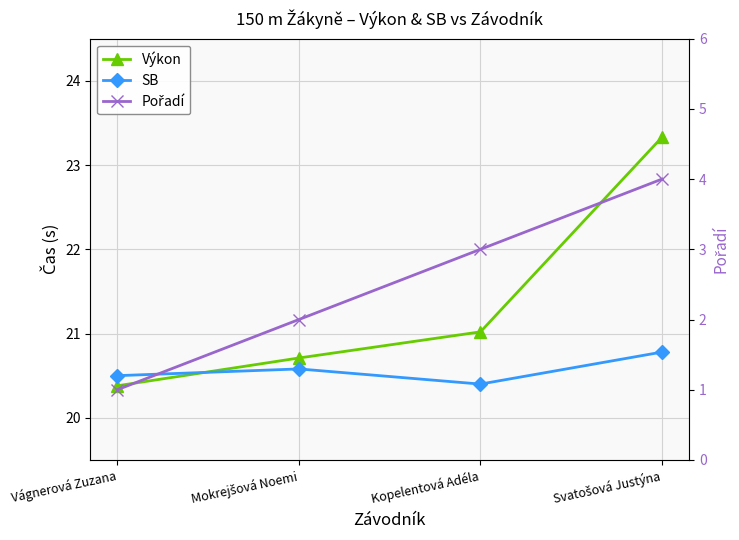

True or false: Pořadí and Výkon cross at least once.

False